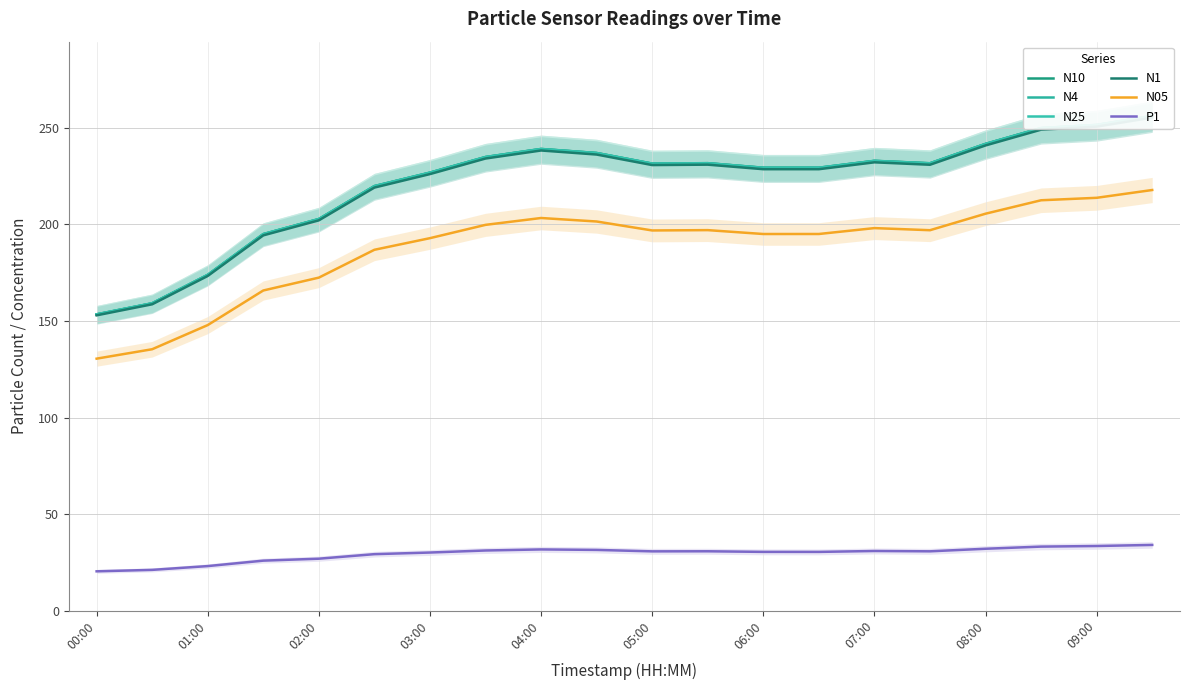

In N05, how many points are higher than both neighbors (excluding endpoints)?

3